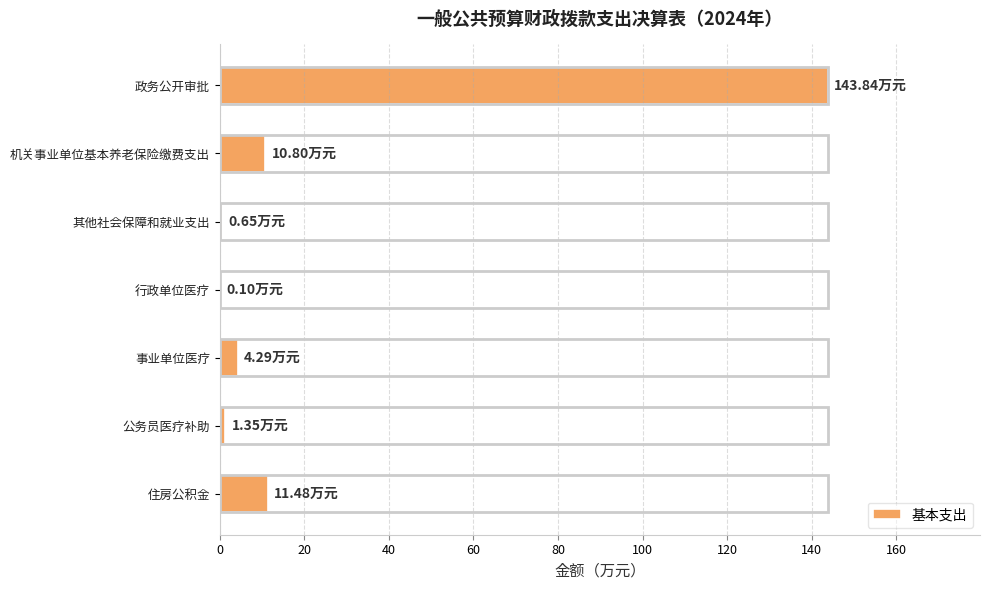

What is the sum of all values?

172.5